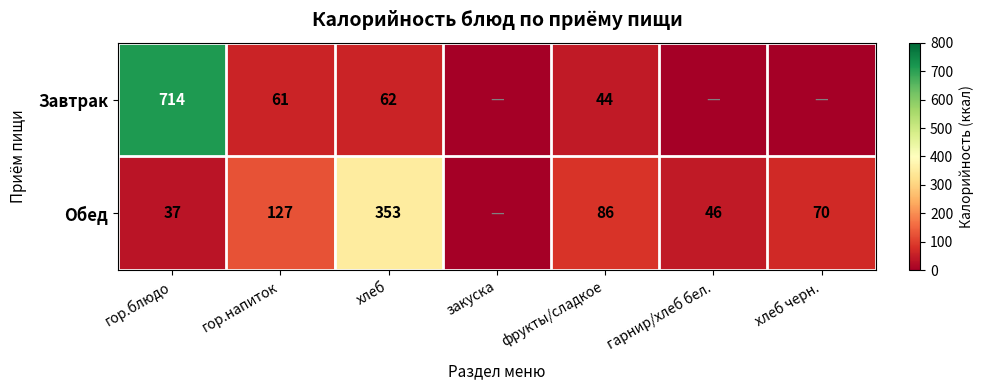

What is the sum of the Обед values at фрукты/сладкое and гарнир/хлеб бел.?

132